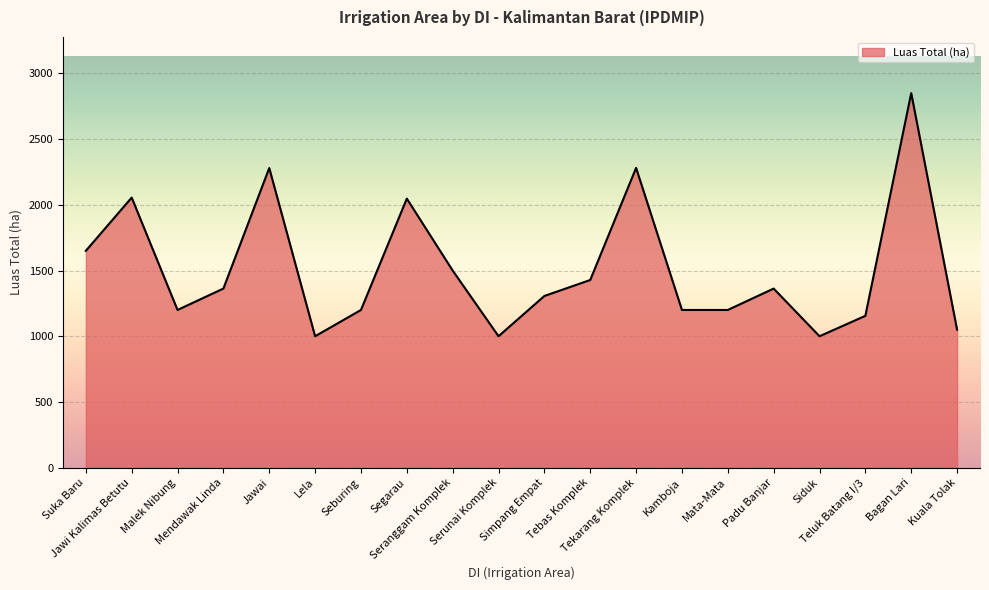

What is the minimum value shown in the chart?

1000.0